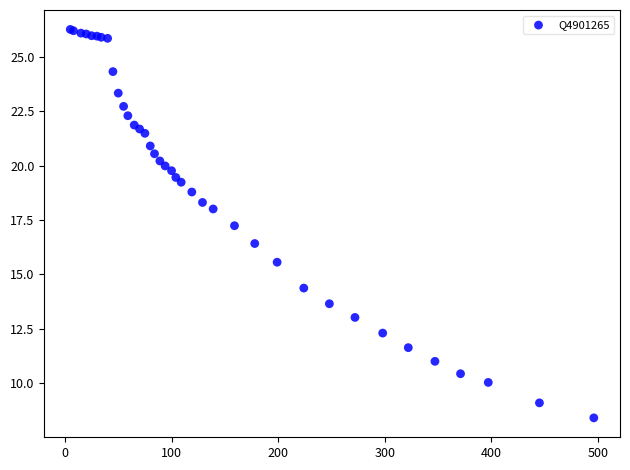

What Y value in the scatter plot is closest to 17?

17.2